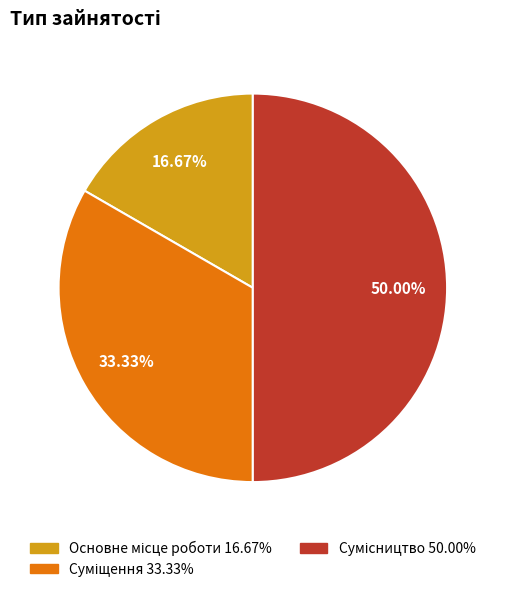

What is the smallest slice in the pie chart?

Основне місце роботи